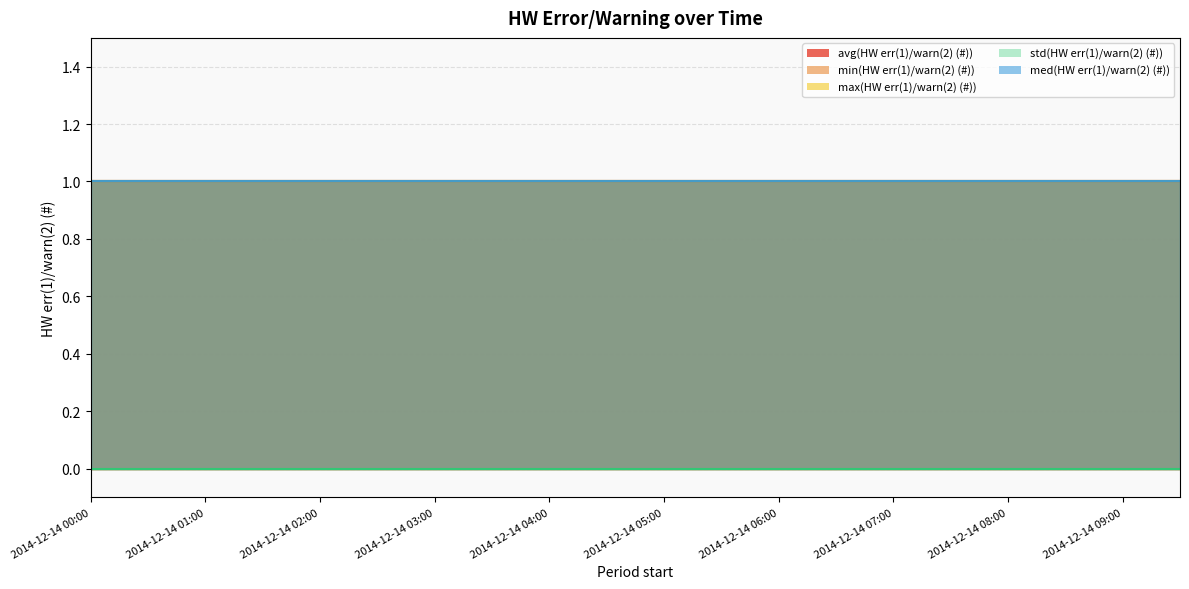

At how many categories does at least one series exceed 0?

20